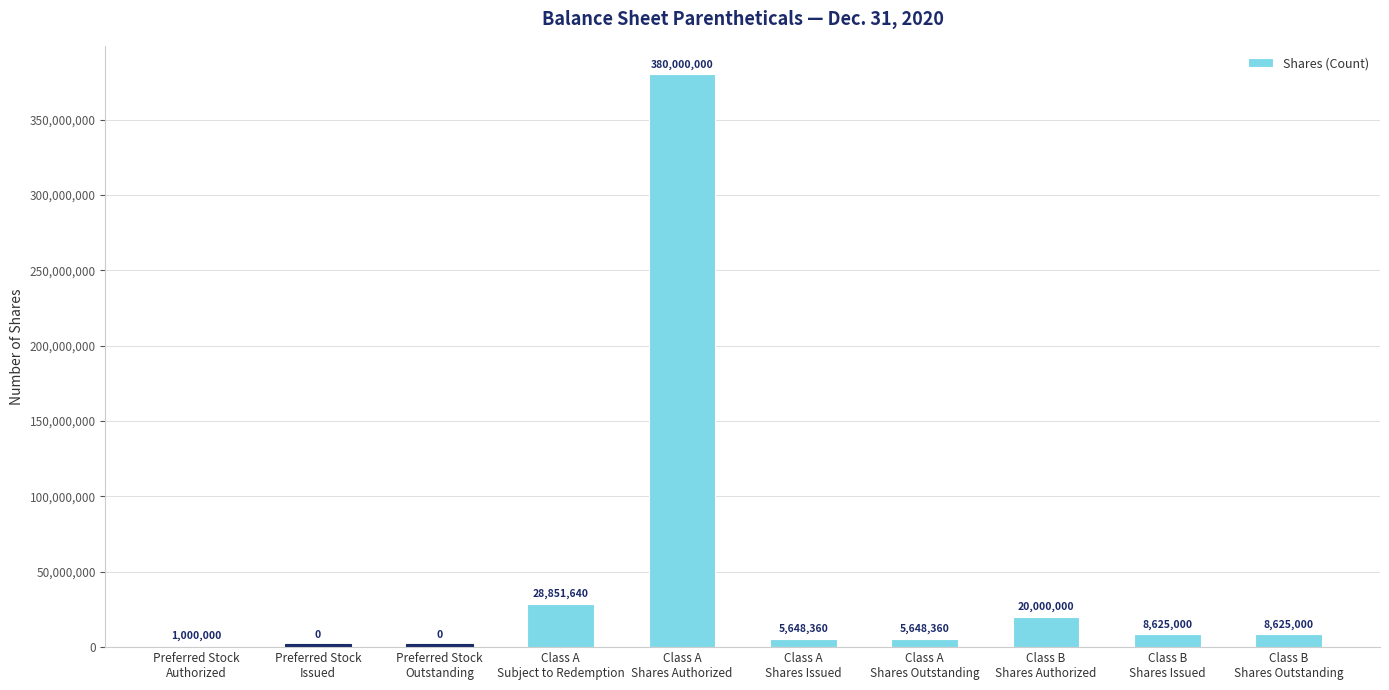

What is the sum of all values?

462198360